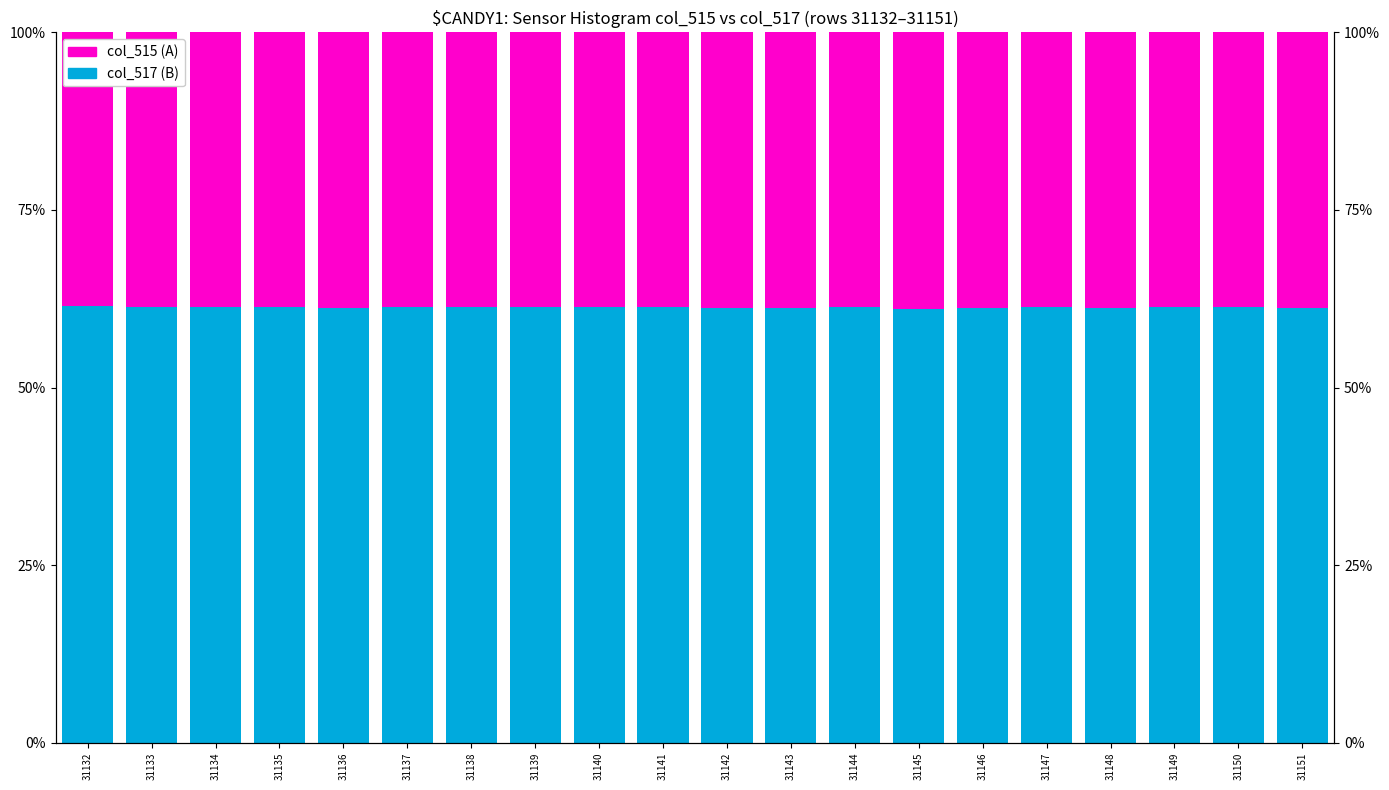

What is the value of the col_517 (B) bar at the 20th from the left?

61.2